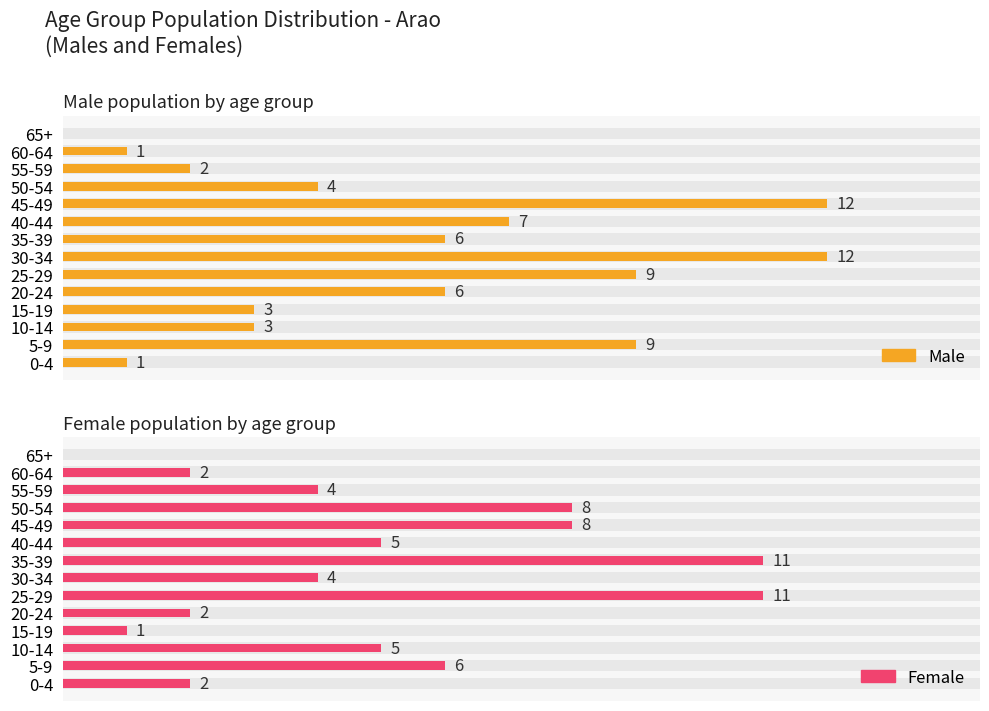

How many data points in Female are above 5?

5